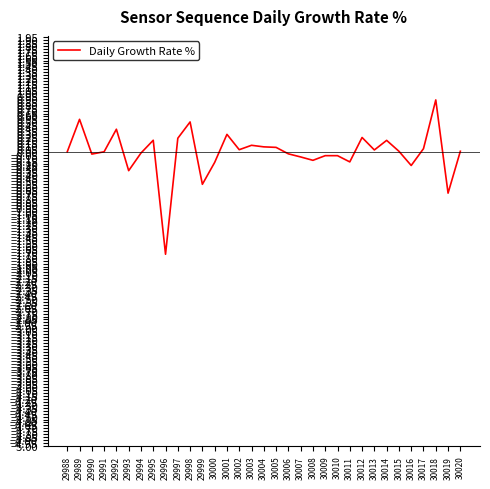

What is the difference between the maximum and minimum values?

2.6